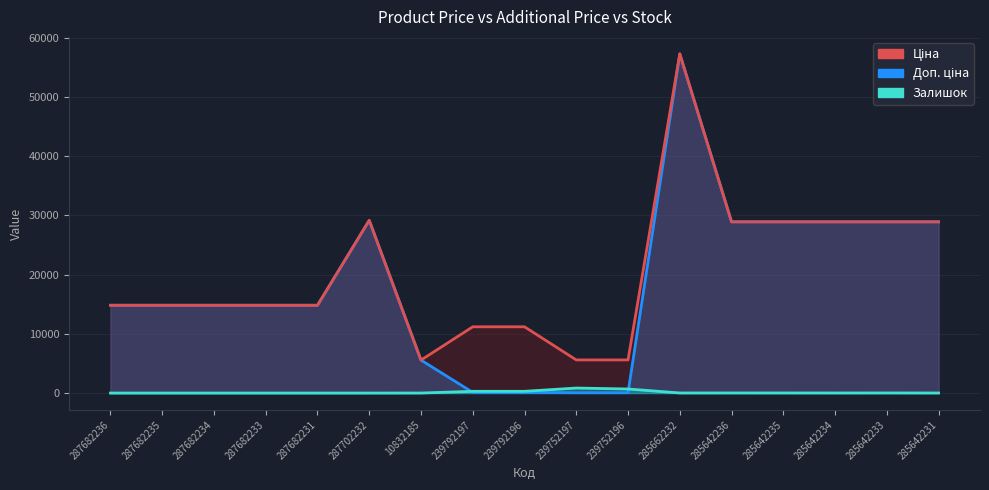

At which category does Ціна reach its first local peak?

287702232